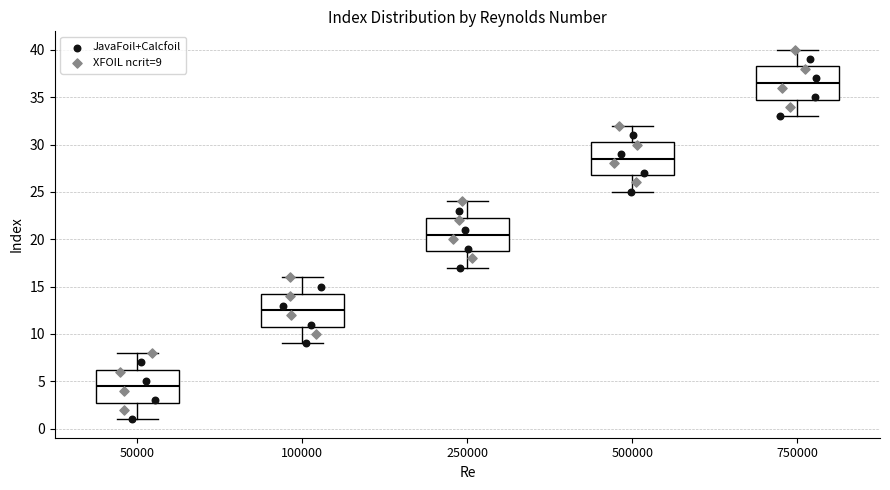

Reading left to right, transcribe this box plot: for each box, give where its median line is, the range the box spans, and where its two whiskers end, as read against the y-axis. The values are not printed on the chart, so give them approximately, as read against the axis.

50000: median 4.5, box 3.0 to 6.5, whiskers 1.0 to 8.0
100000: median 12.5, box 11.0 to 14.5, whiskers 9.0 to 16.0
250000: median 20.5, box 19.0 to 22.5, whiskers 17.0 to 24.0
500000: median 28.5, box 27.0 to 30.5, whiskers 25.0 to 32.0
750000: median 36.5, box 35.0 to 38.5, whiskers 33.0 to 40.0